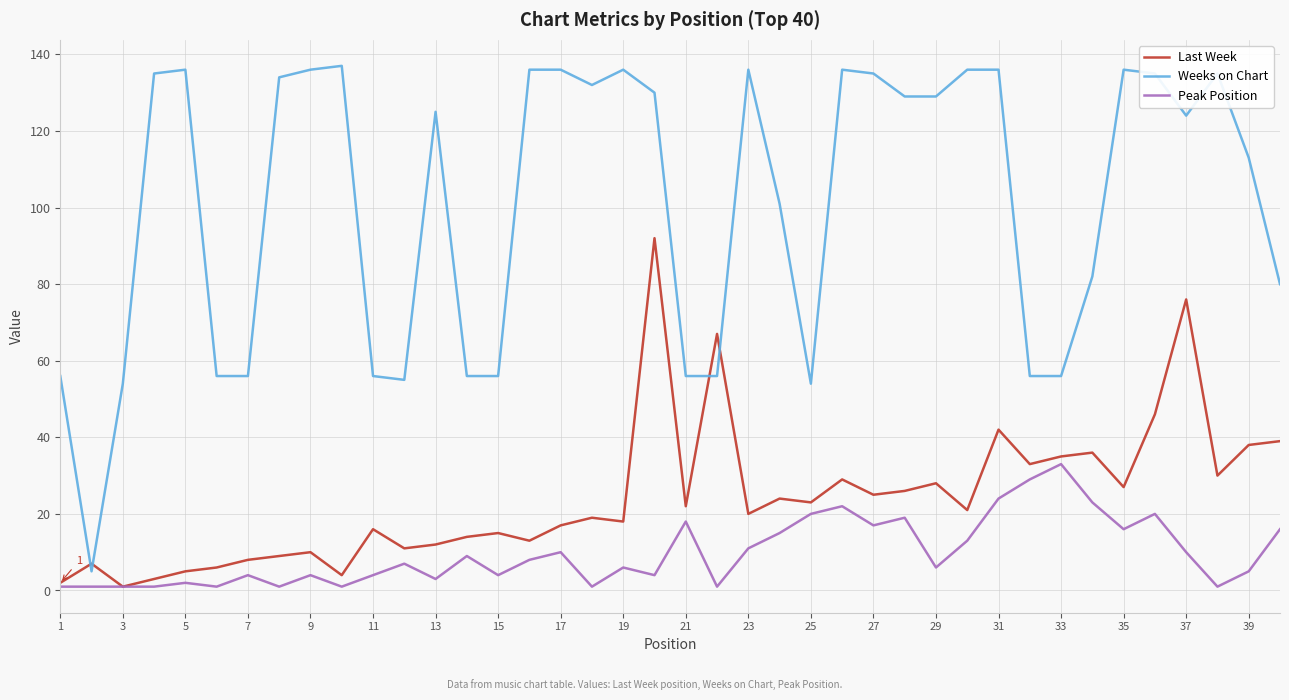

What is the maximum value for Last Week?

92